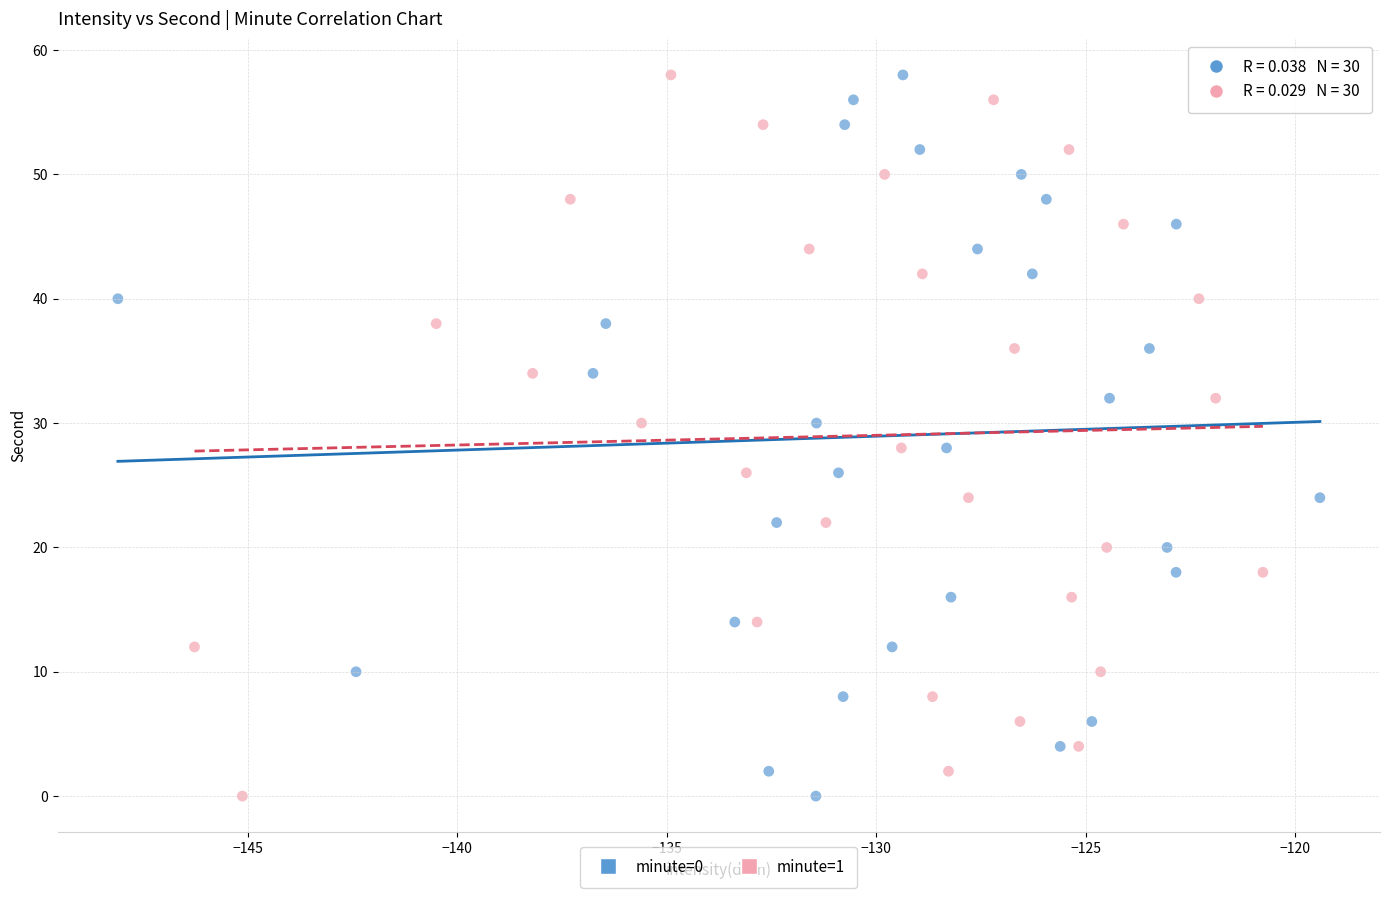

What are all the series names shown in the legend?

minute=0, minute=1